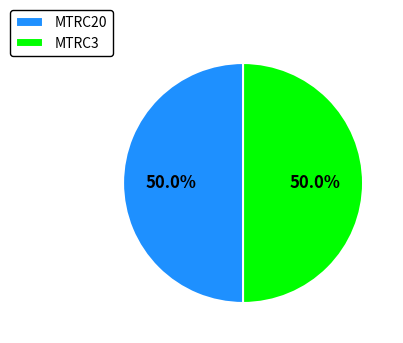

To the nearest percent, what is the combined percentage of MTRC3 and MTRC20?

100%